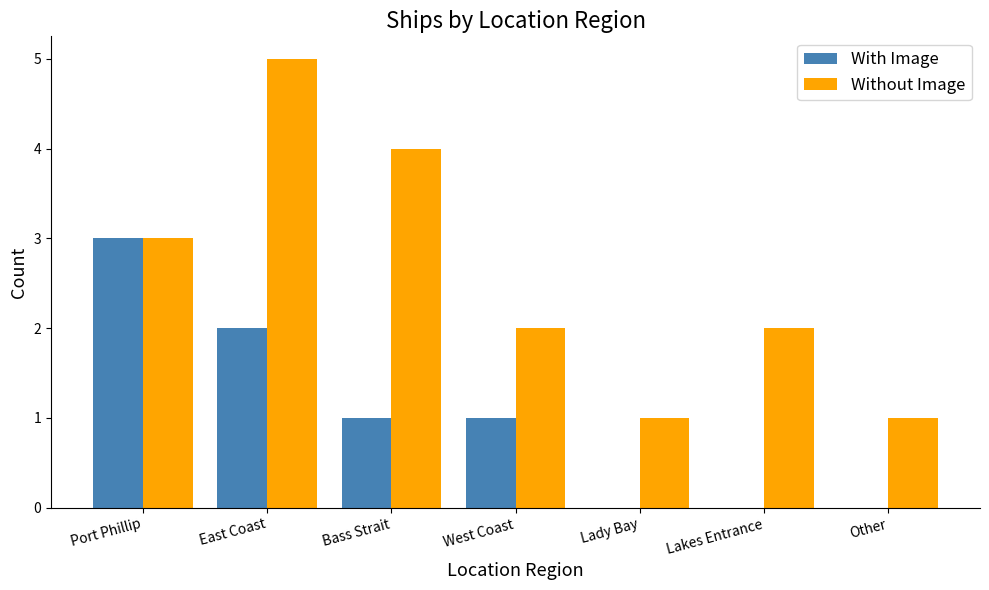

What is the sum of all Without Image values?

18